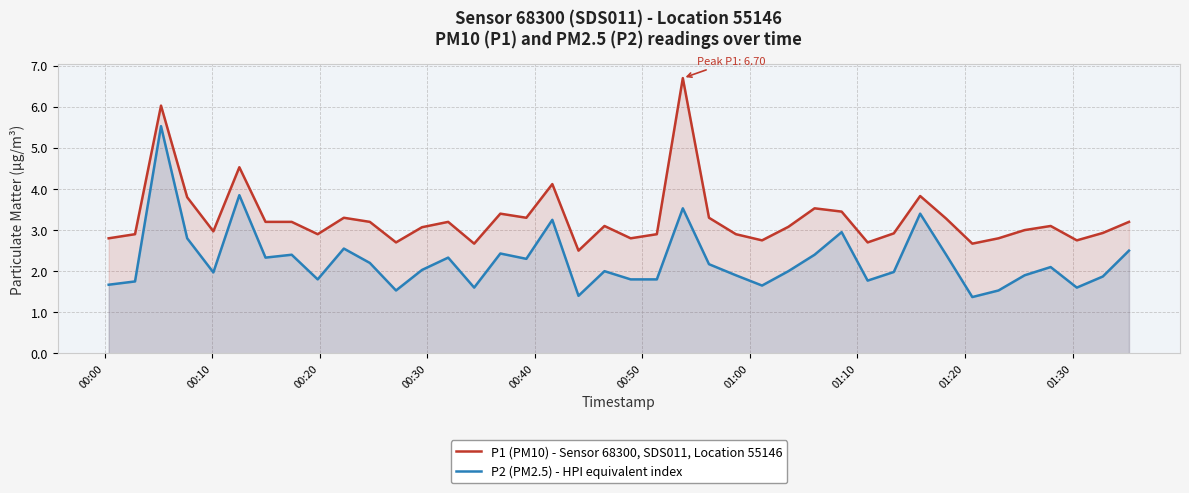

True or false: P1 (PM10) - Sensor 68300, SDS011, Location 55146 and P2 (PM2.5) - HPI equivalent index cross at least once.

False